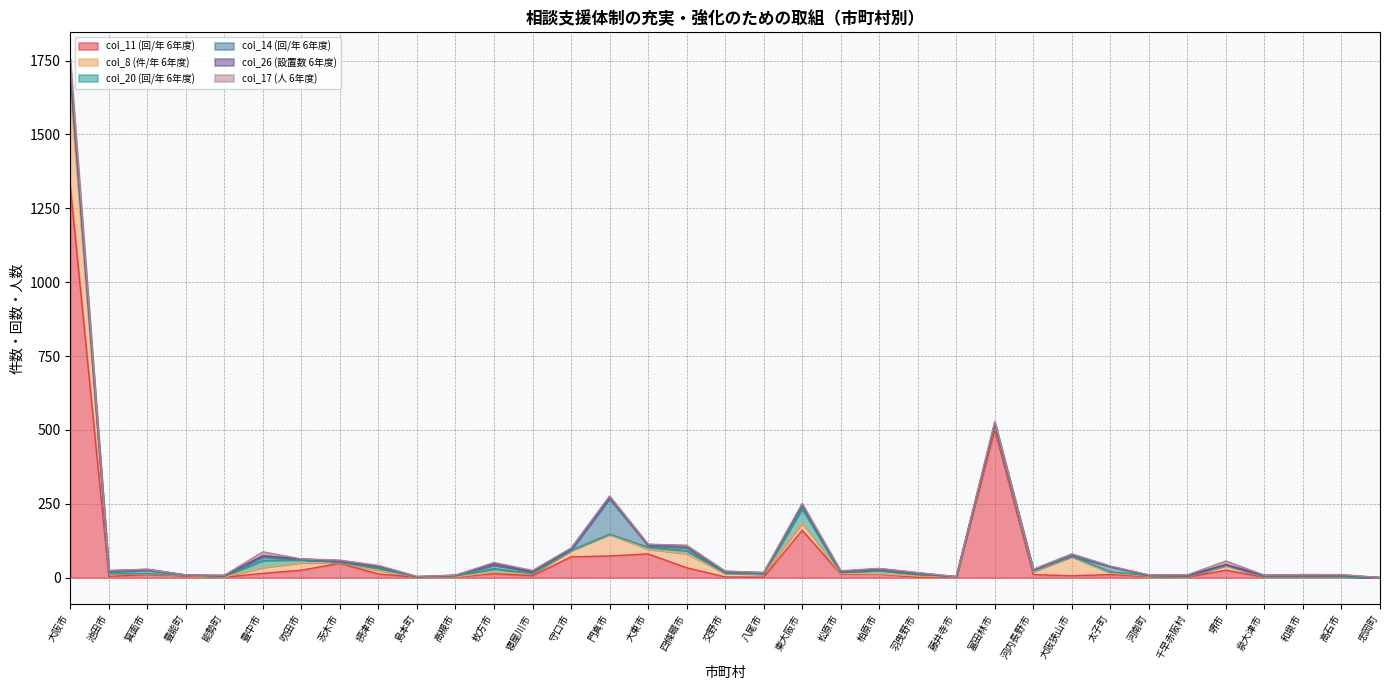

At how many categories does at least one series exceed 454?

2